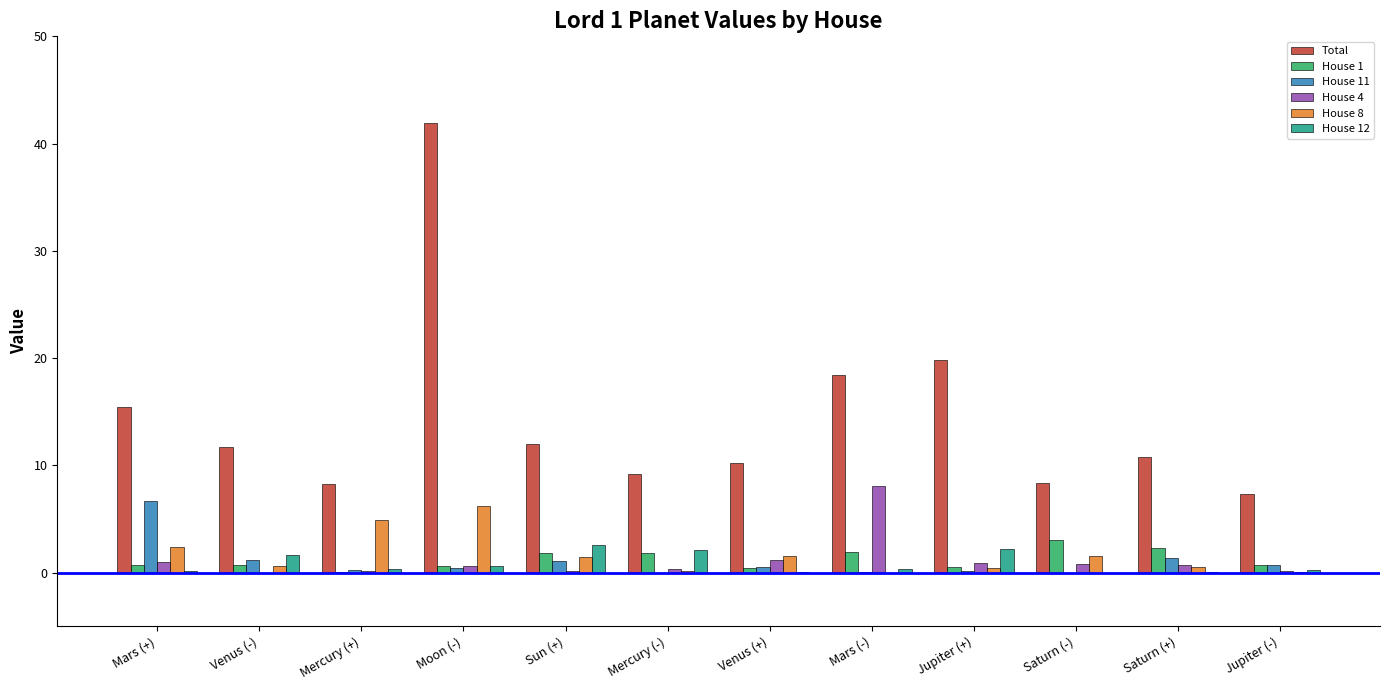

What is the sum of all House 8 values?

19.8